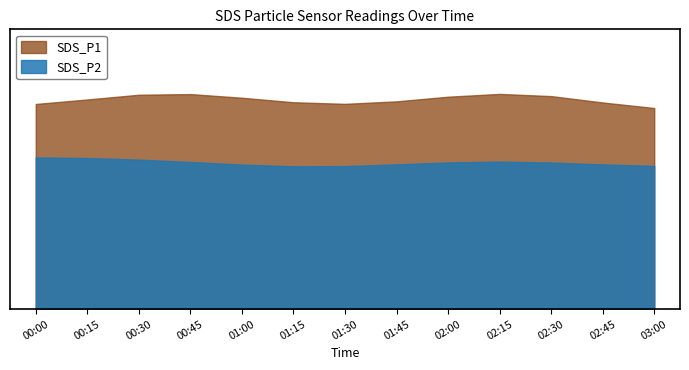

At which category is the sum across all series the highest?

00:45